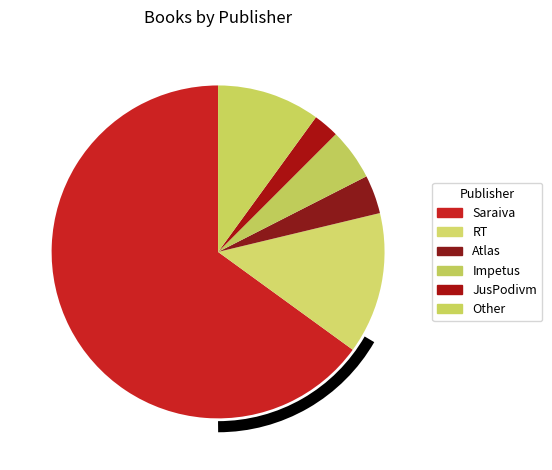

The Saraiva slice represents 73% of the pie. True or false?

False